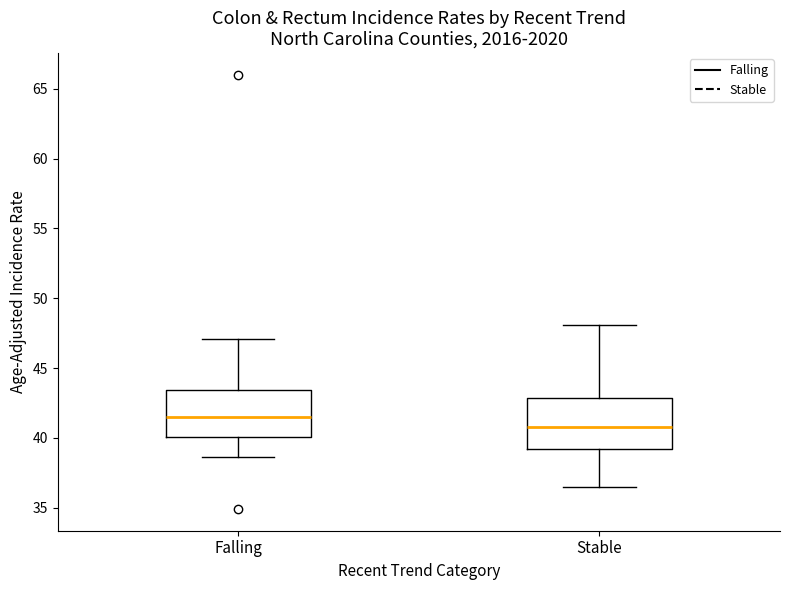

Which box's median line is the highest?

Falling